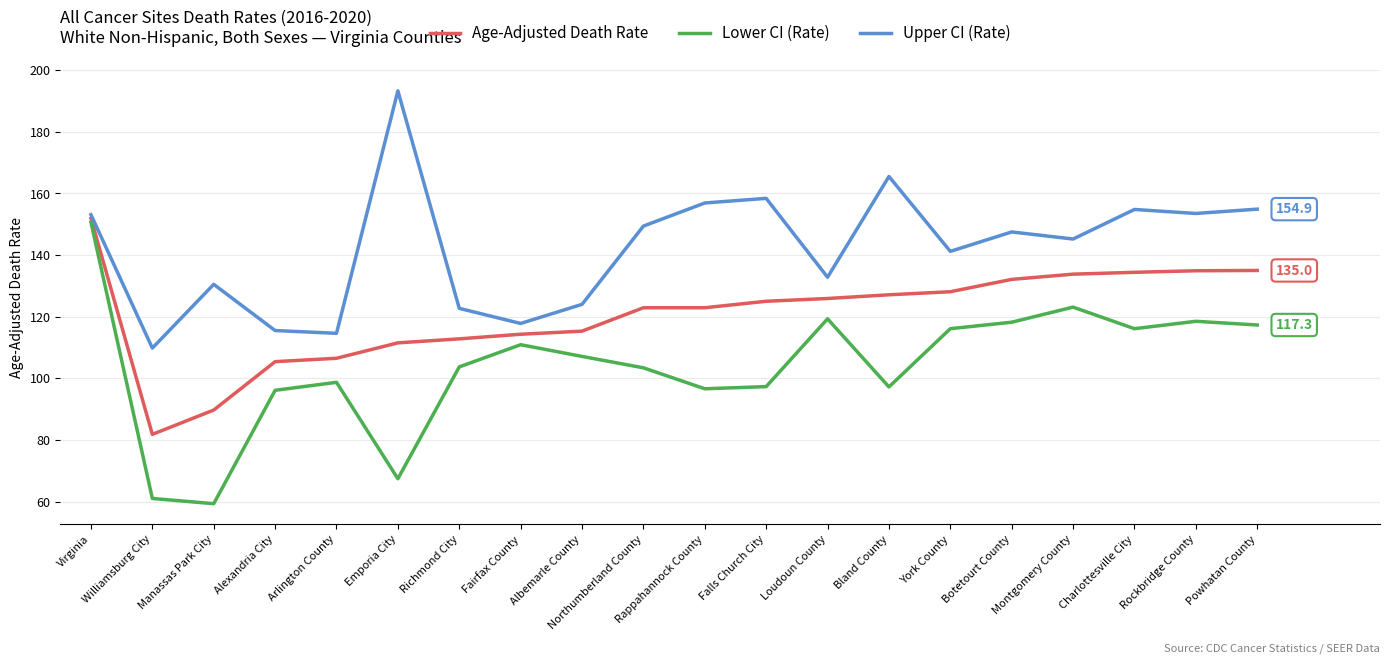

What is the sum of the Upper CI (Rate) values at Arlington County and Charlottesville City?

269.4